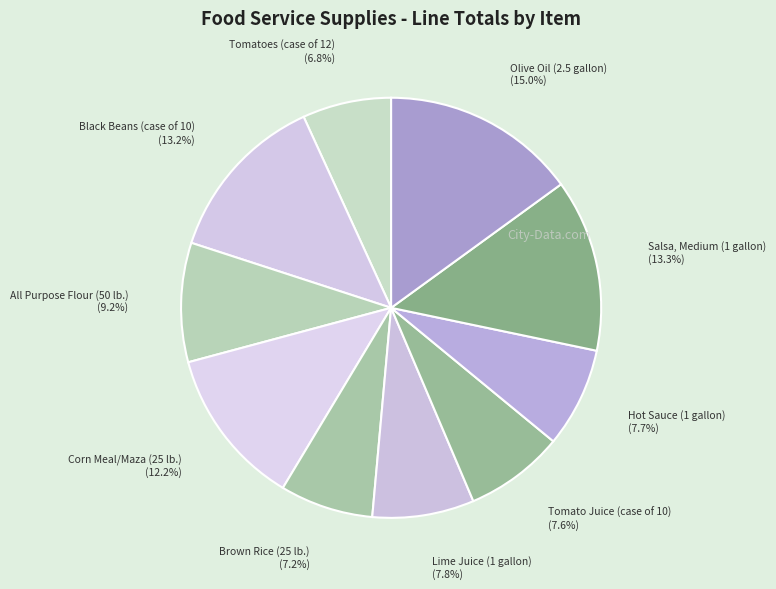

Count the number of slices in the pie.

10